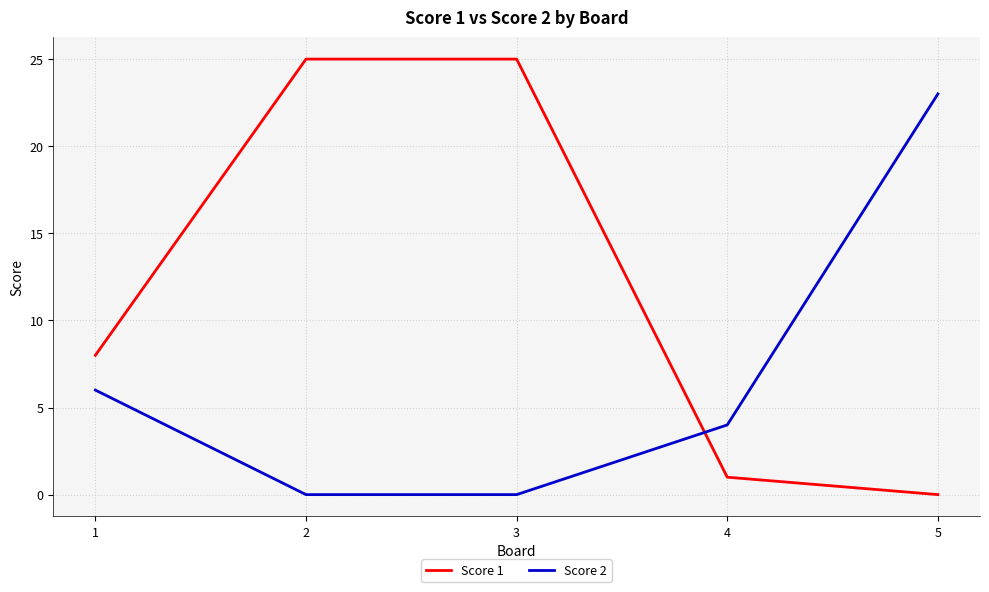

What is the spread (max minus min) of values at 3?

25